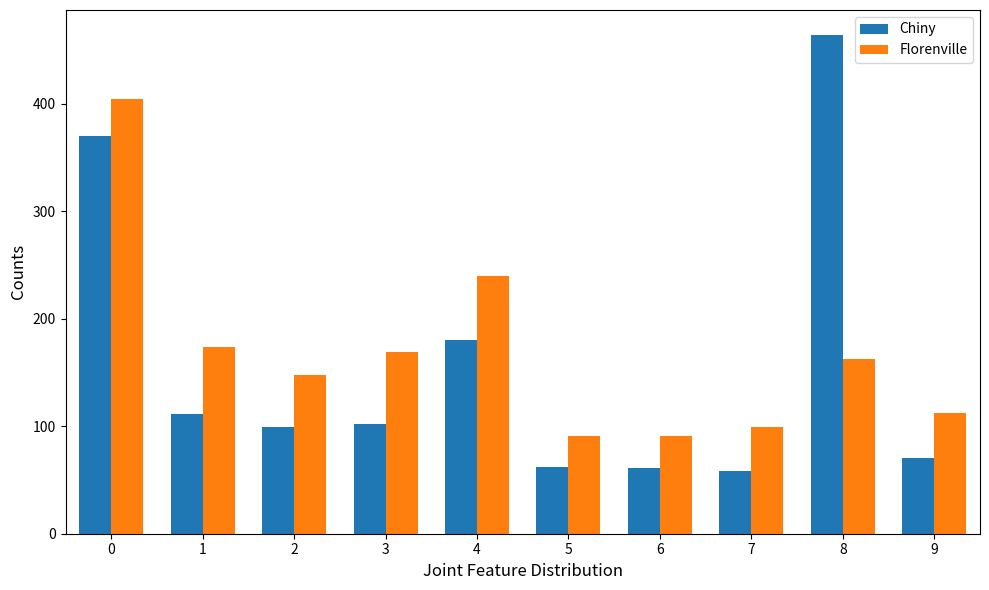

Which series has the widest spread of values?

Chiny